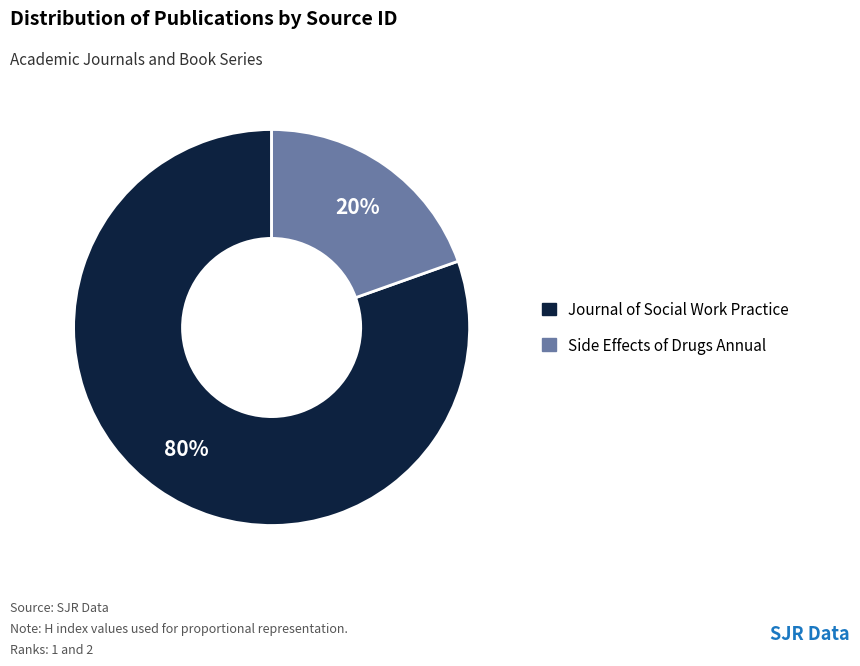

Is it true that Journal of Social Work Practice is 74% of the pie?

False